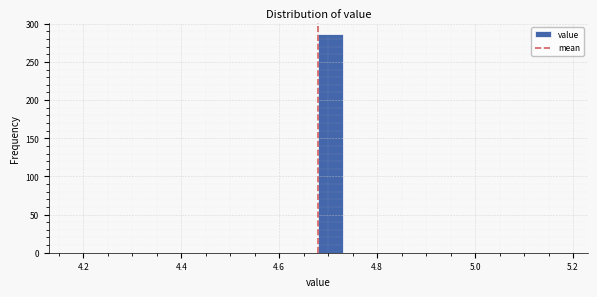

Around what value on the x-axis is the tallest bar? Give the approximate position of its centre, as read against the axis.

4.70